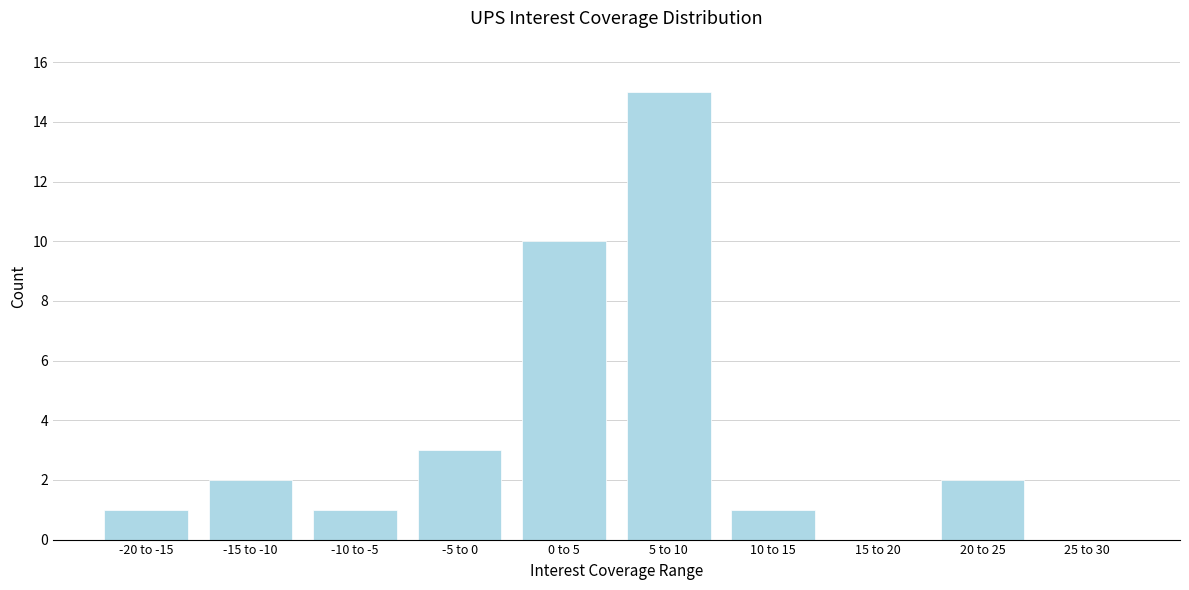

Reading right to left, transcribe all the data shown in this chart.

25 to 30=0	20 to 25=2	15 to 20=0	10 to 15=1	5 to 10=15	0 to 5=10	-5 to 0=3	-10 to -5=1	-15 to -10=2	-20 to -15=1